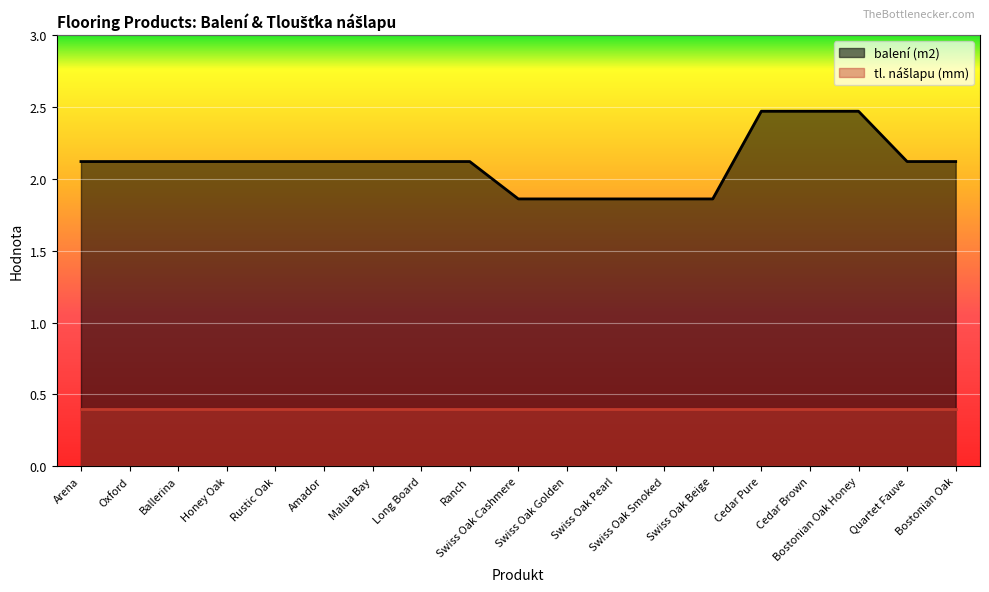

At which category does the chart reach its peak across all series?

Cedar Pure